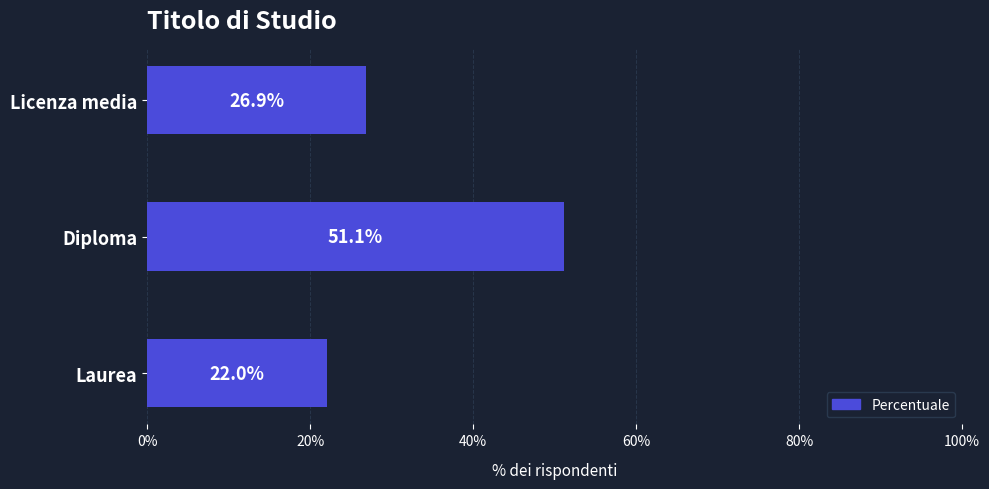

True or false: the data shows 44.3 at Licenza media.

False